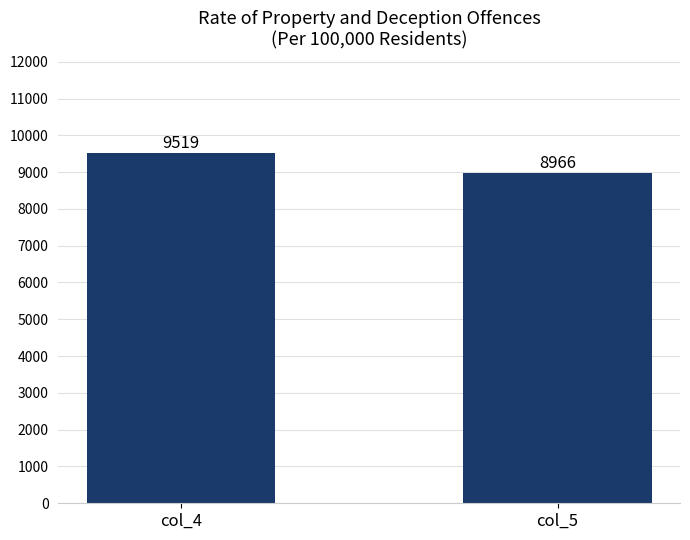

Are the bars horizontal?

No